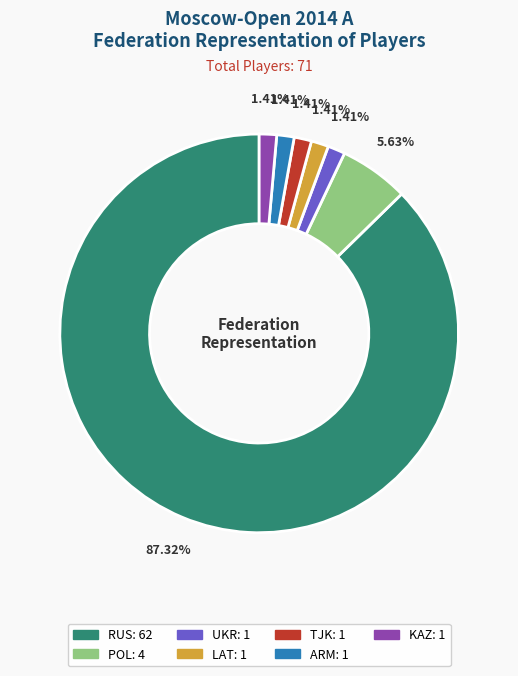

Which slice represents more than half of the pie?

RUS